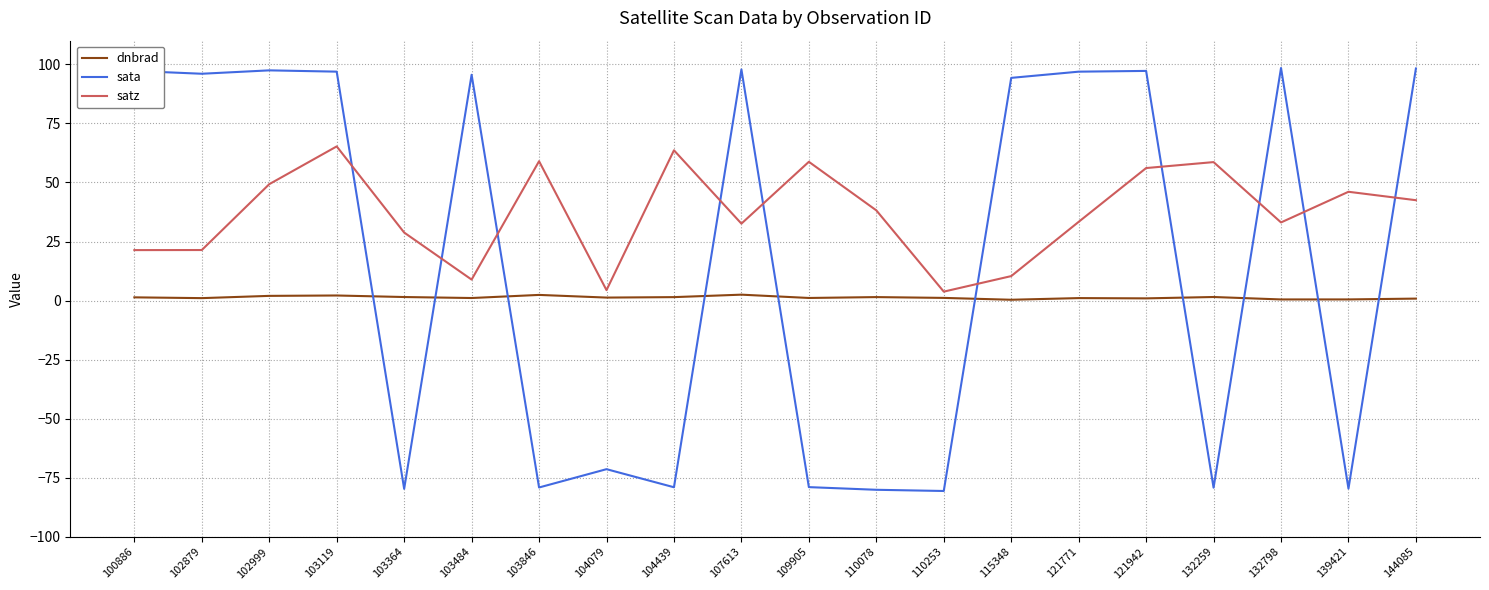

Which series changed the most between 110078 and 144085?

sata